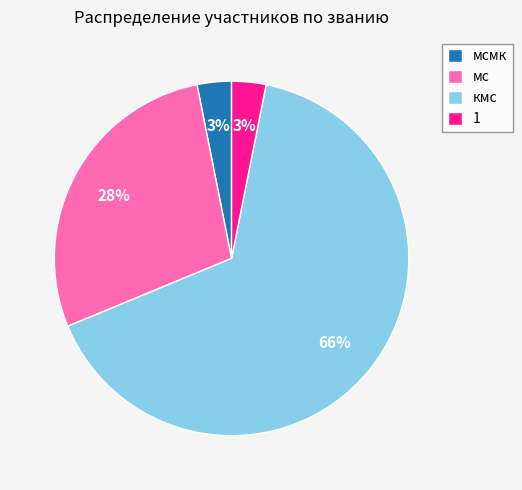

What is the ratio of the value at 1 to the value at мсмк?

1.0